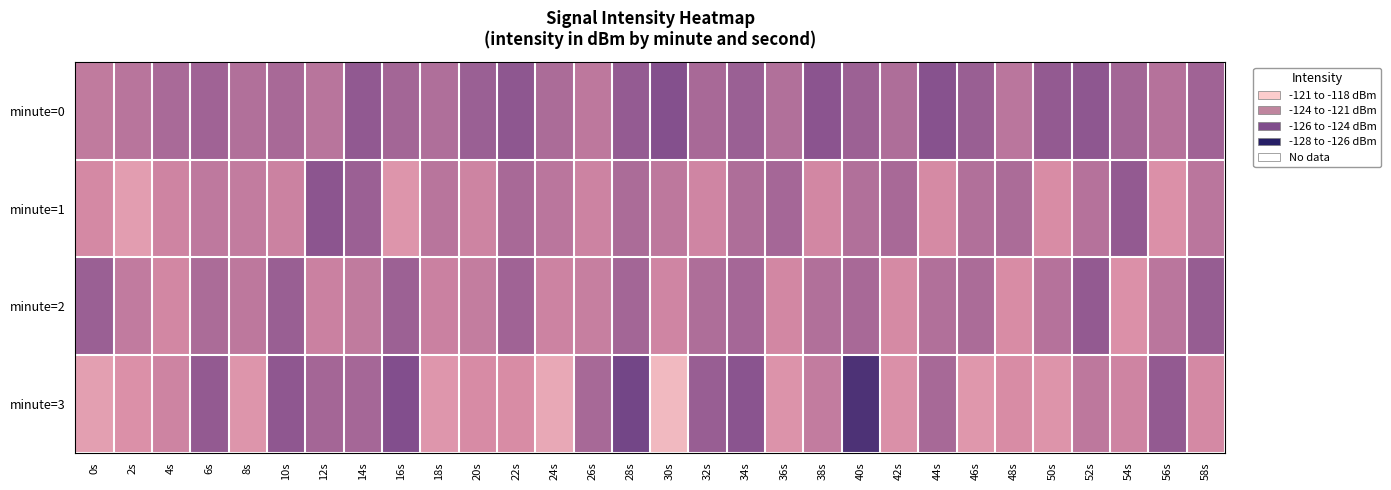

What is the total value across all series at 10s?

-491.3